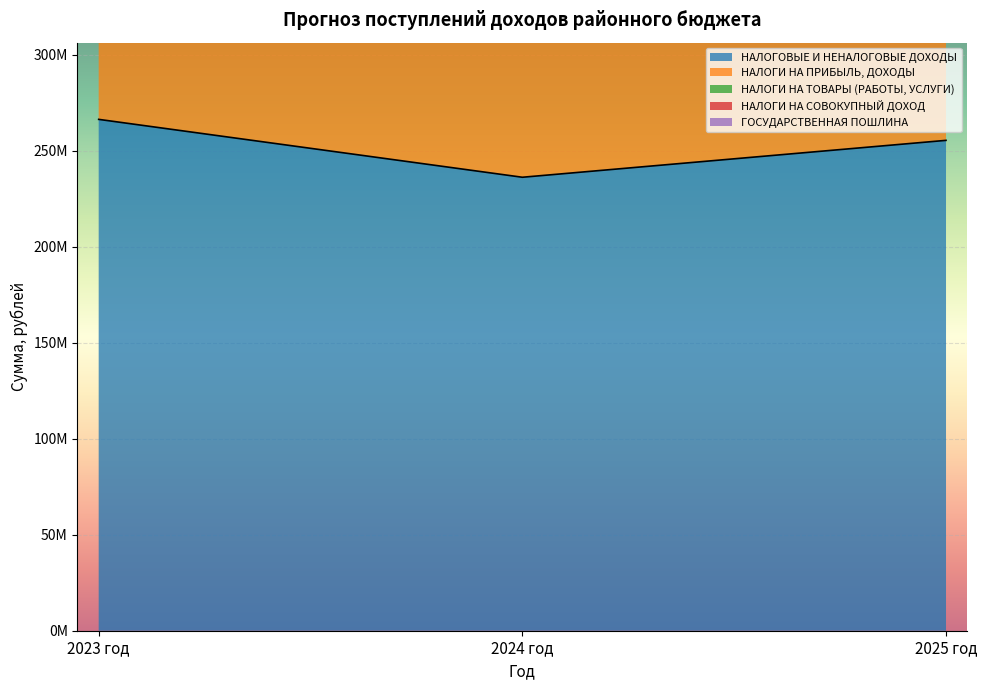

True or false: НАЛОГИ НА ТОВАРЫ (РАБОТЫ, УСЛУГИ) has a value of 9907090.0 at 2025 год.

True